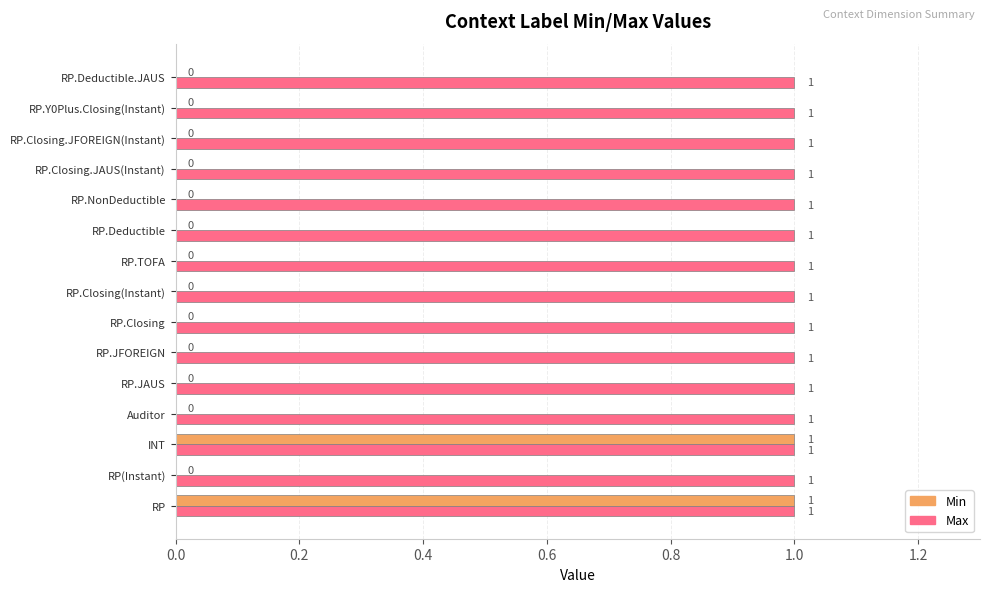

The Min series shows 0 at RP.Y0Plus.Closing(Instant). True or false?

True